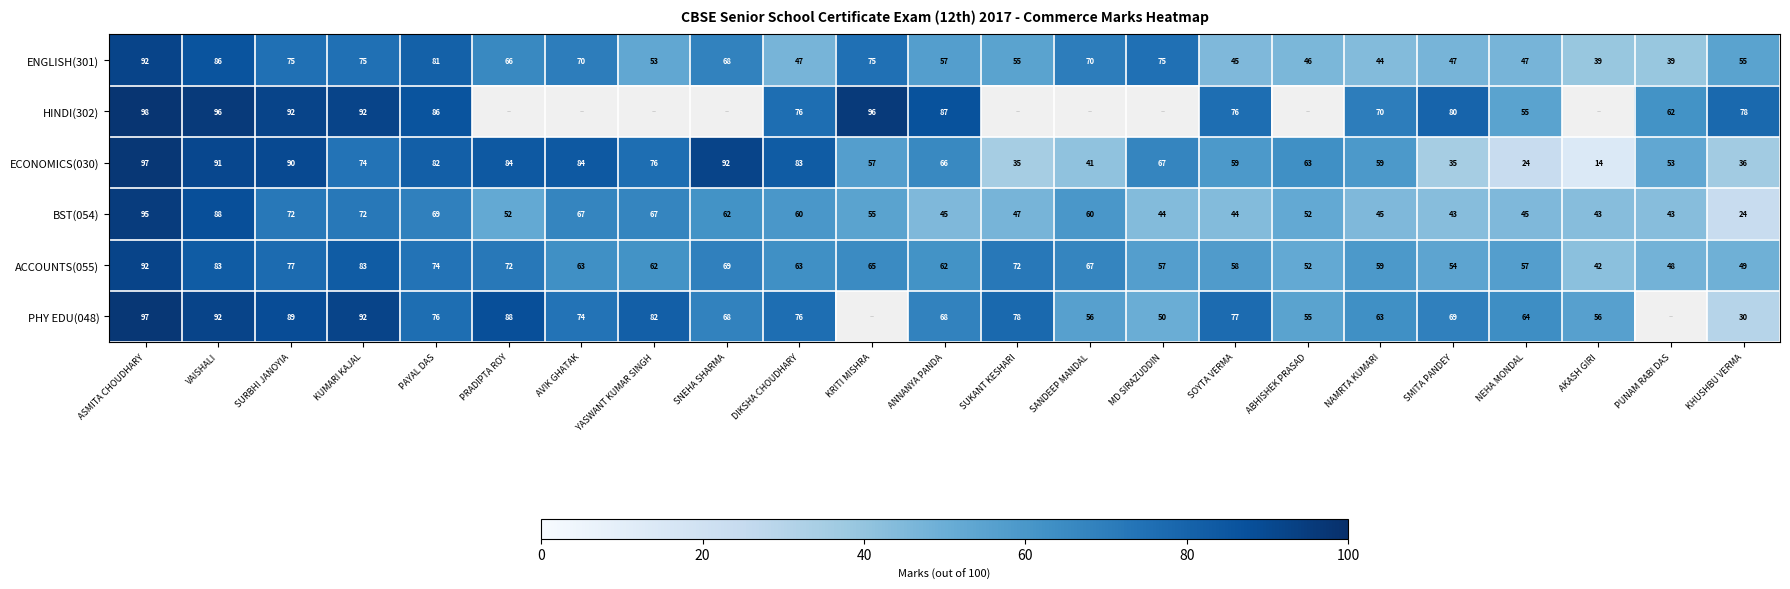

What is the difference between the maximum and second lowest values in the BST(054) series?

52